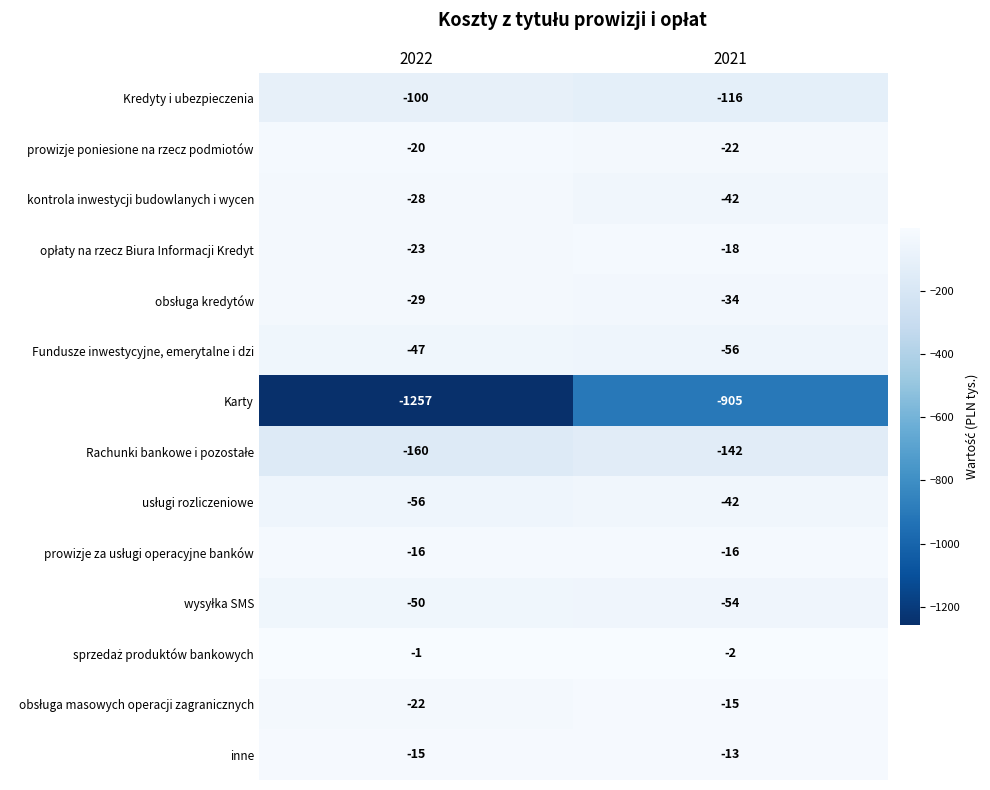

What is the minimum value shown in the chart?

-1257